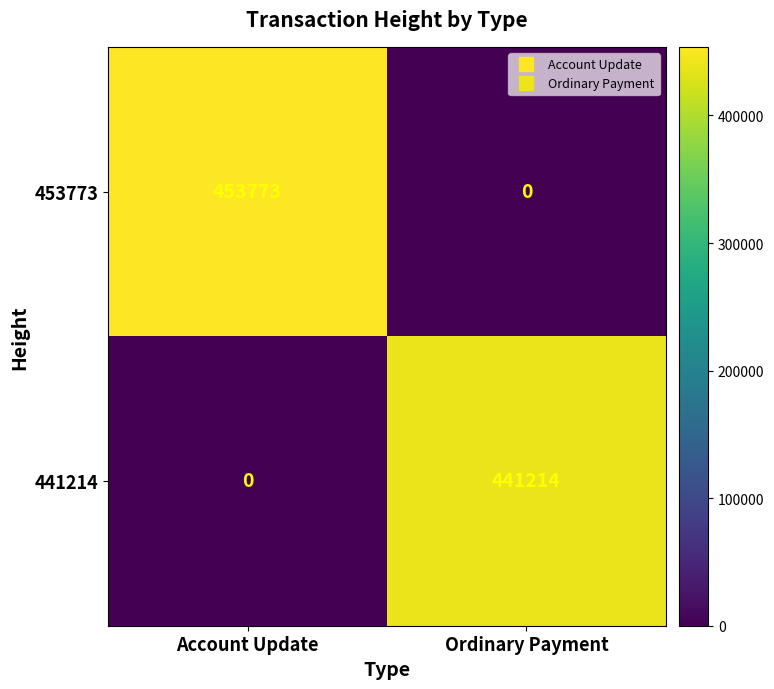

Reading left to right, list all the values displayed in this chart.

453773: Account Update=453773	Ordinary Payment=0
441214: Account Update=0	Ordinary Payment=441214